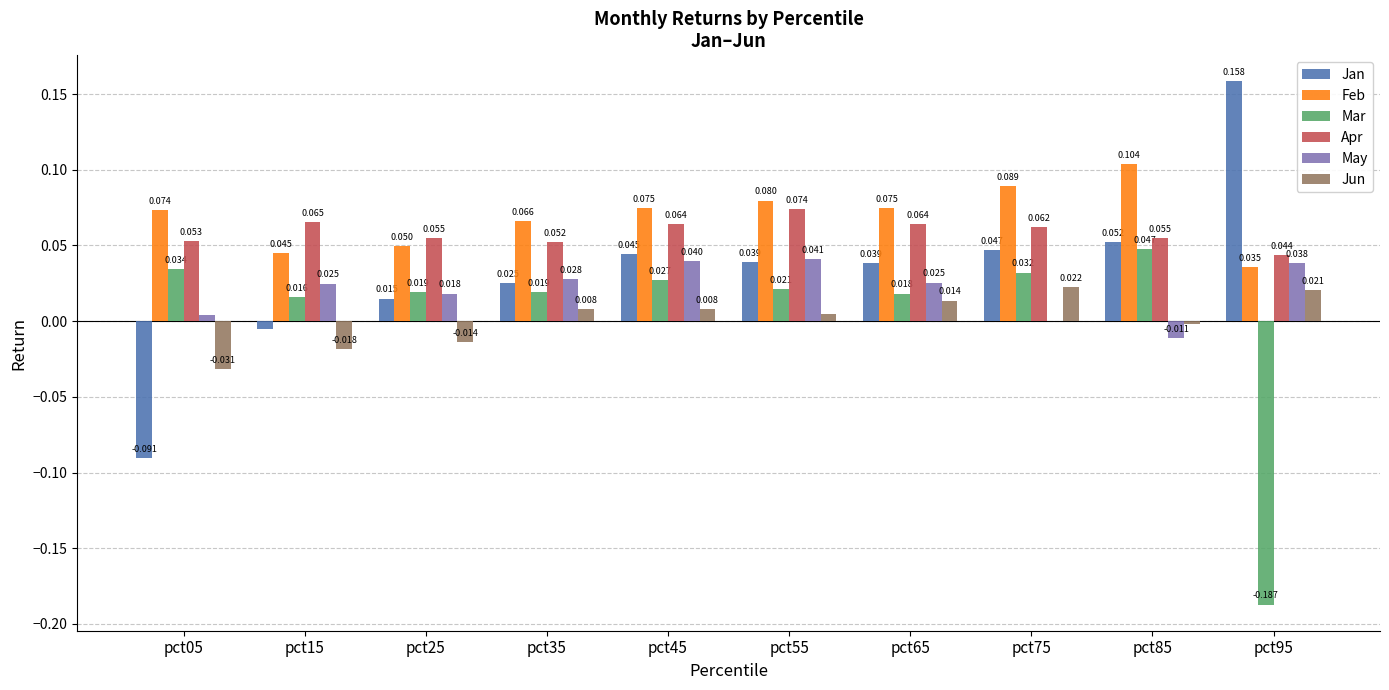

Is the value of Jun at pct25 greater than the value of Mar at pct05?

No